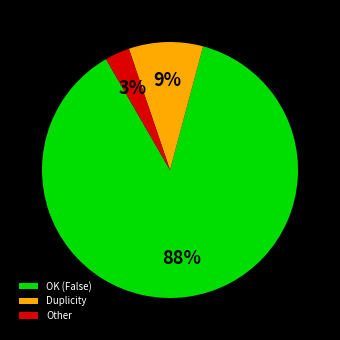

Which slice is the largest?

OK (False)